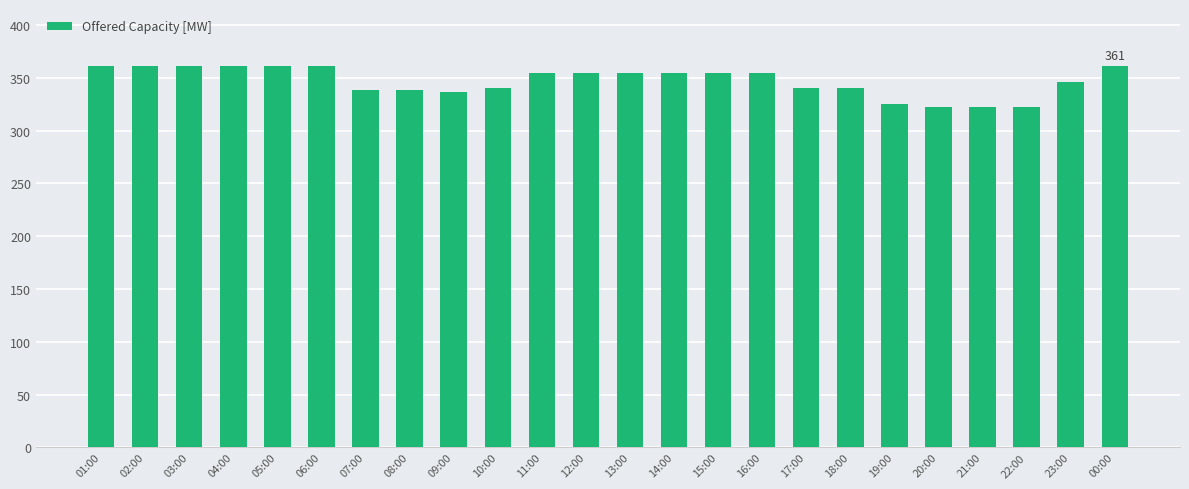

What is the greatest value displayed?

361